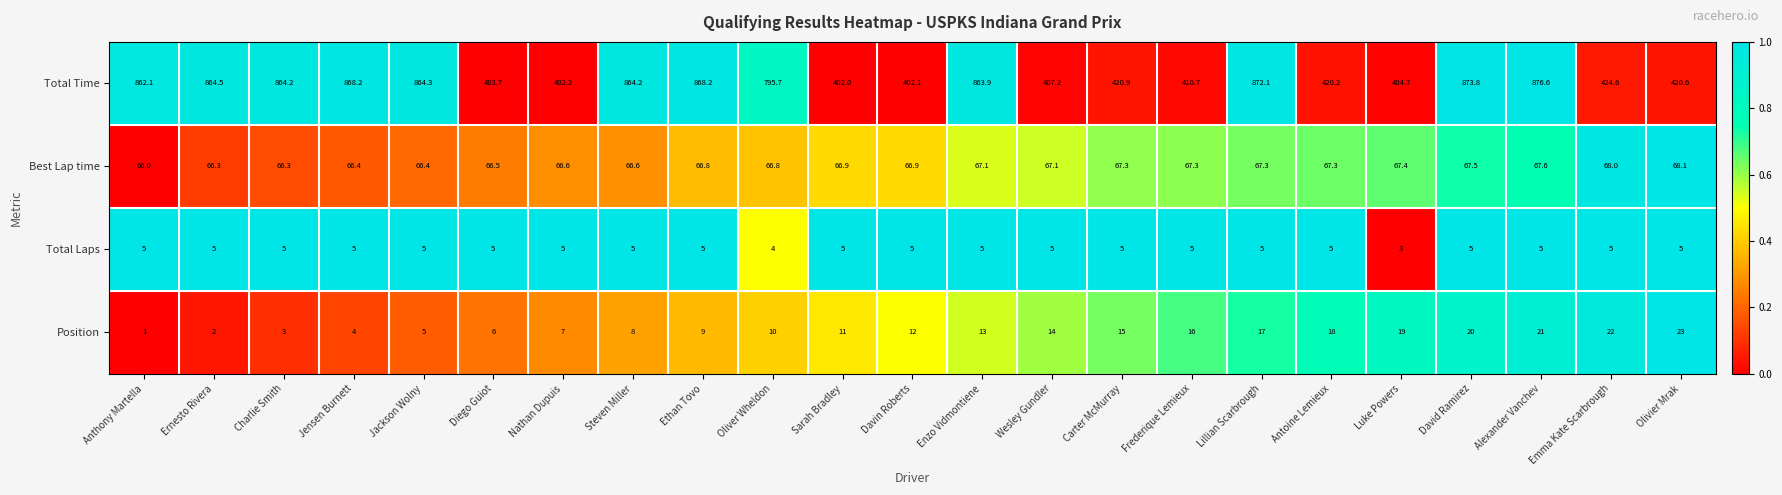

What is the sum of all Total Laps values?

112.0